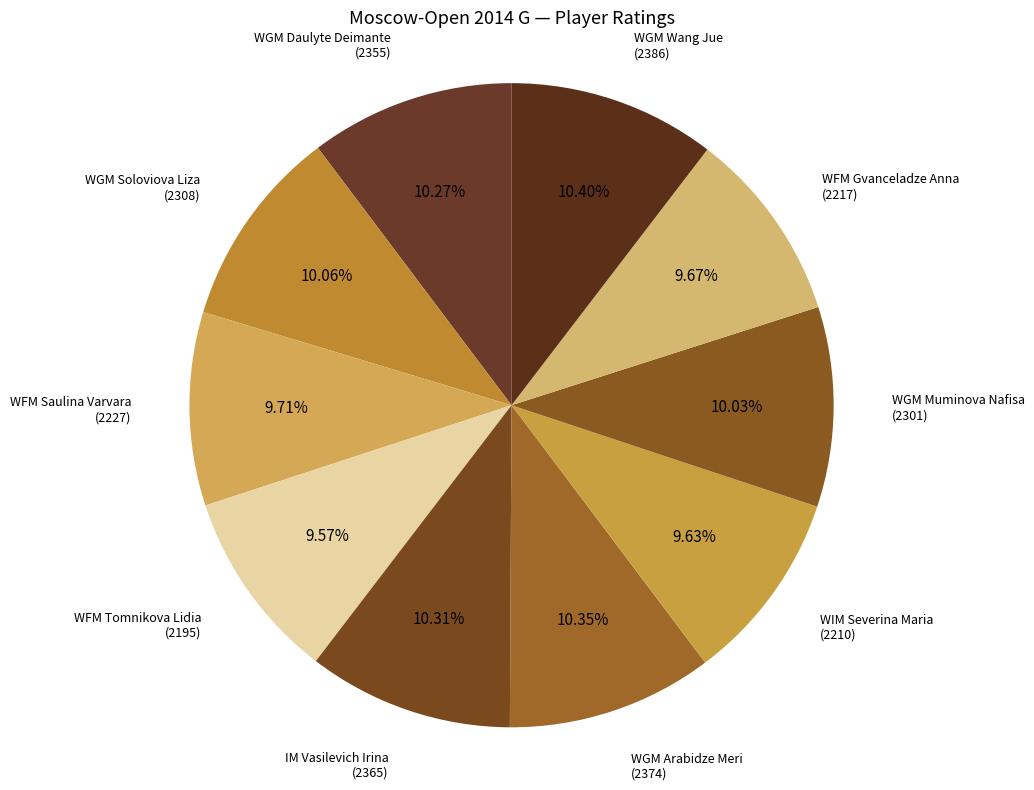

How many segments does this pie chart have?

10